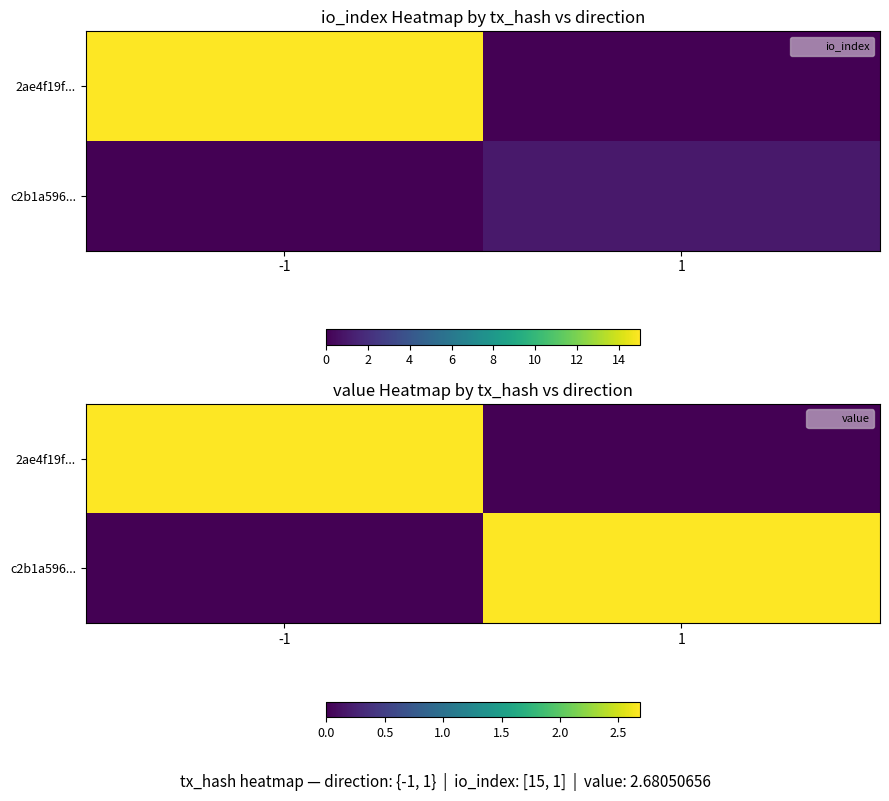

At which label does 2ae4f19f... first exceed 2?

-1